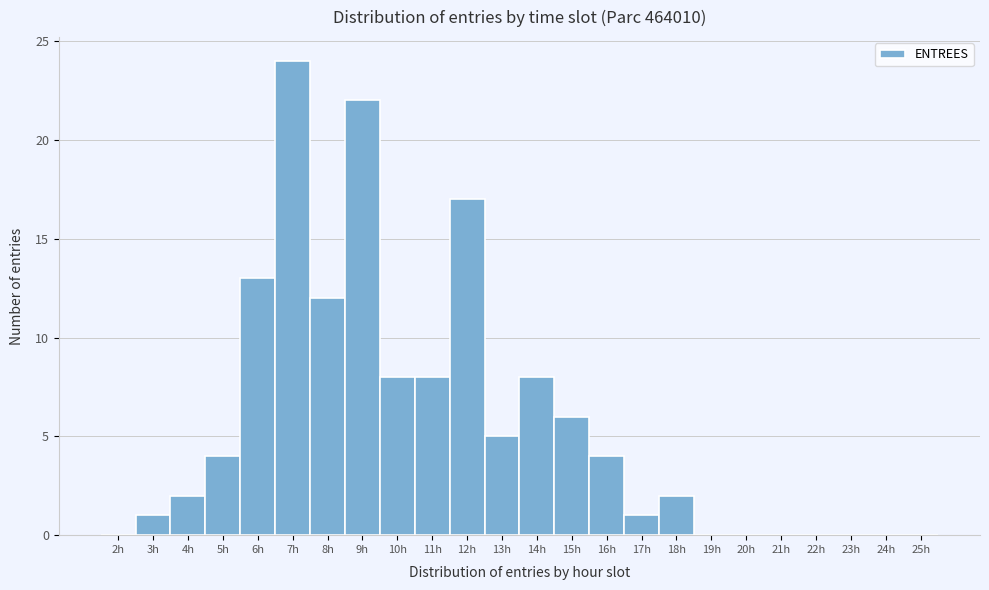

How tall is the bar that spans 12.5 to 13.5 on the x-axis? The values are not printed on the chart, so give them approximately, as read against the axis.

5